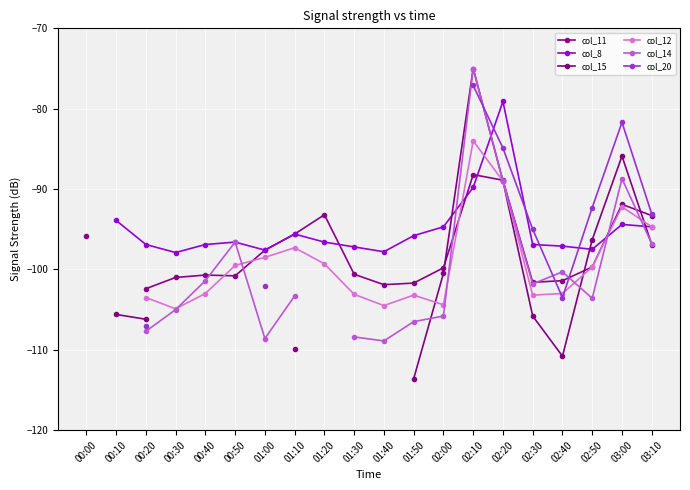

How many values in the col_11 series exceed -100?

10